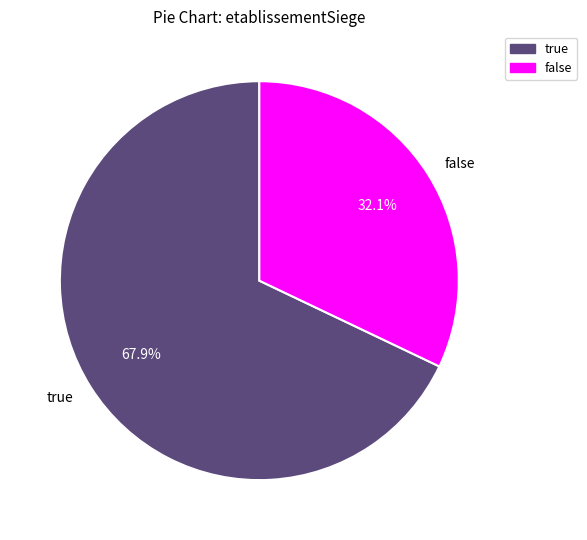

Does any single category account for the majority?

Yes